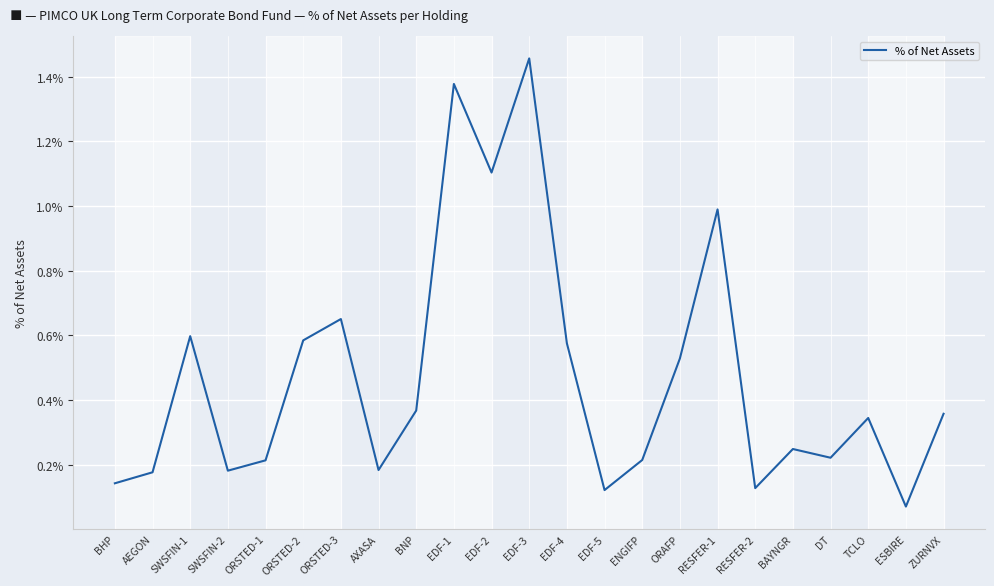

What is the difference between the values at EDF-1 and TCLO?

1.0